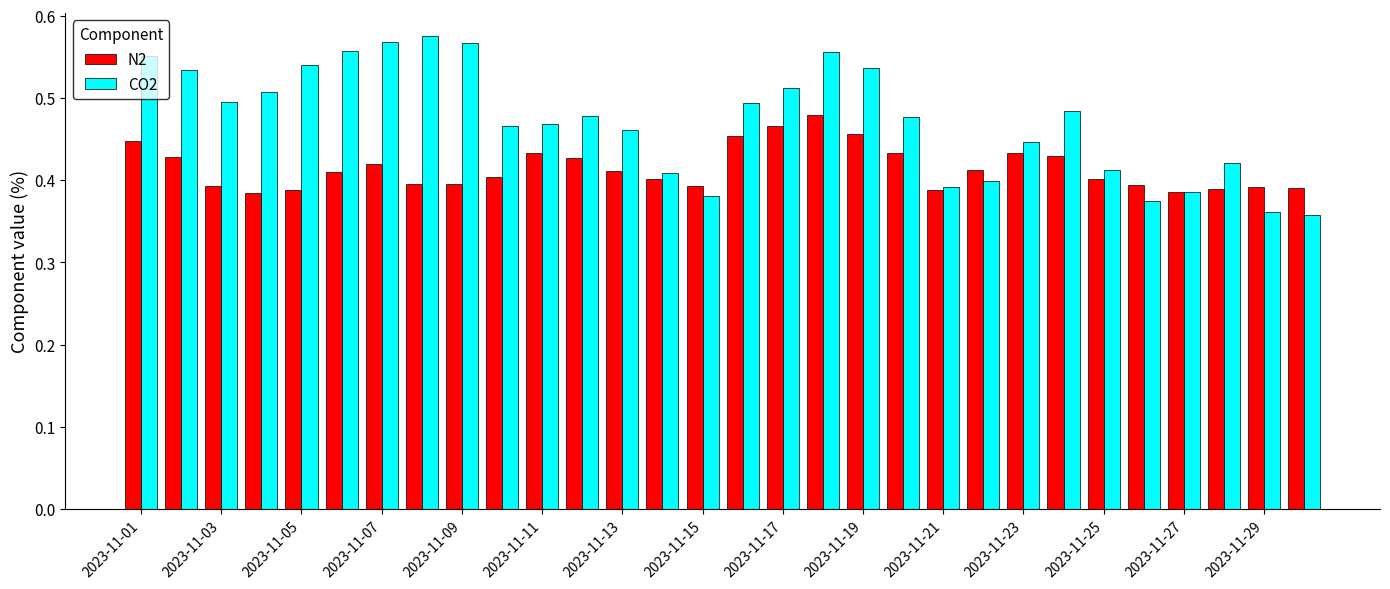

Which series has the widest spread of values?

CO2